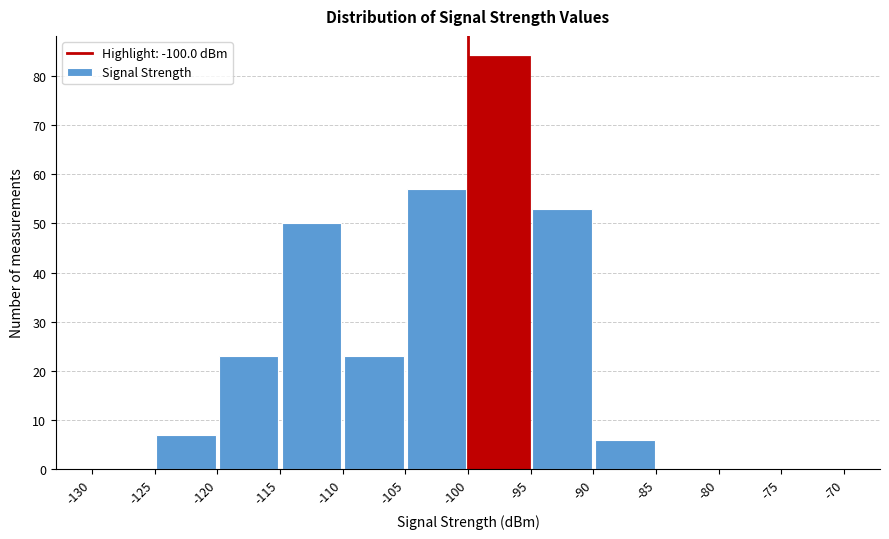

Over which range of the x-axis is the bar tallest?

-100 to -95